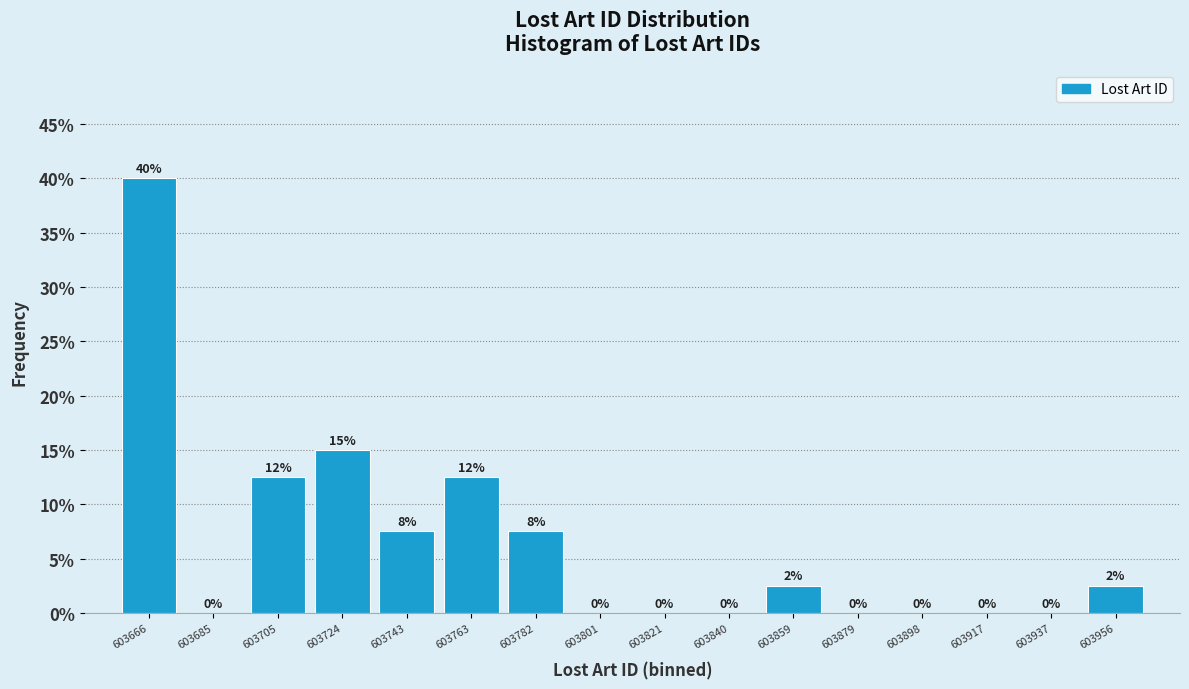

Which range on the x-axis has the tallest bar?

603658 to 603676